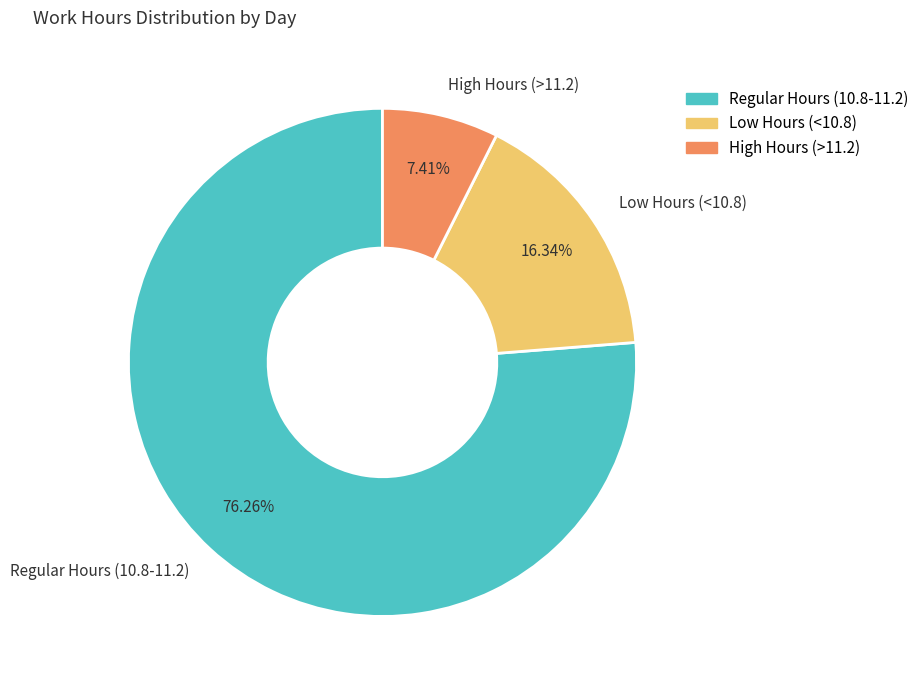

To the nearest percent, what is the difference between the largest and smallest slice percentages?

69%